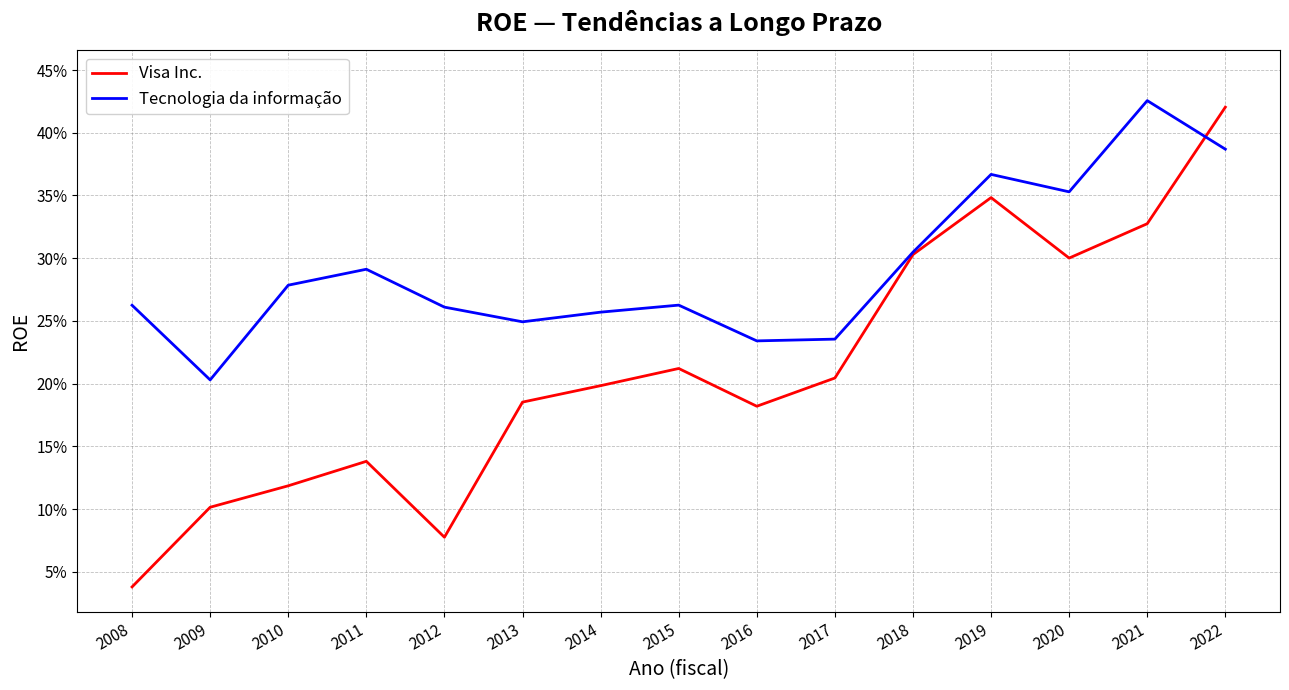

What is the difference between the maximum and second lowest values in the Visa Inc. series?

0.3